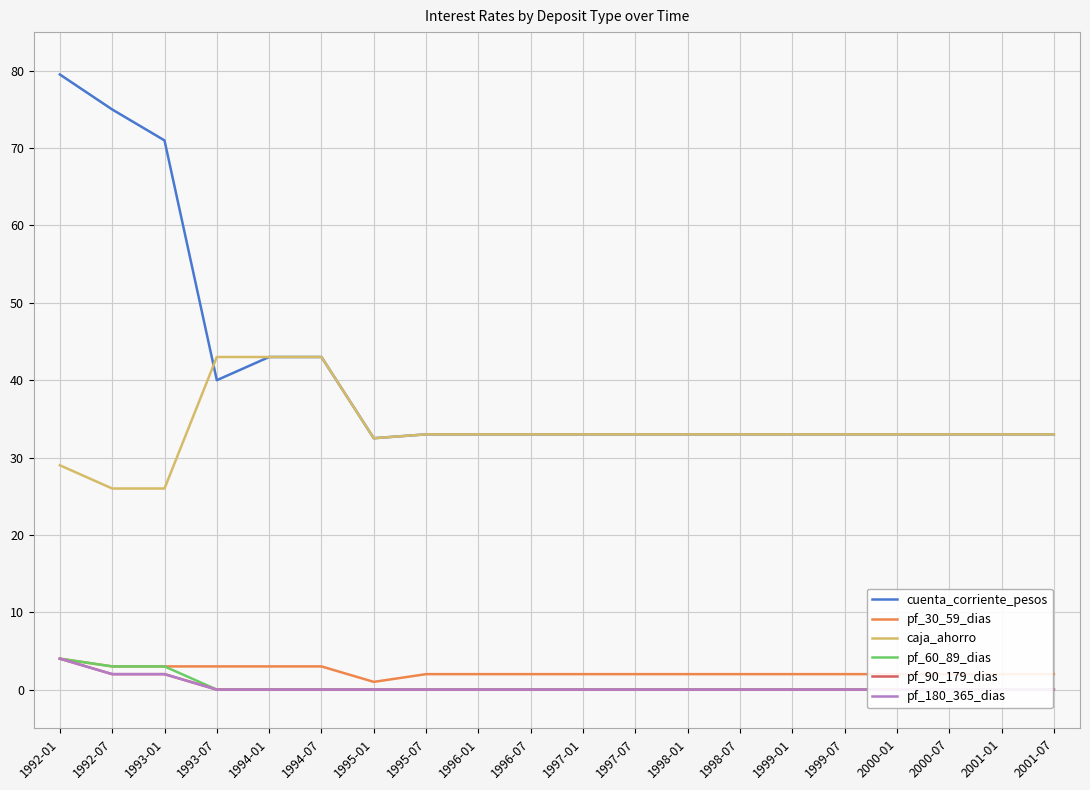

What is the difference between the highest and lowest values at 1998-01?

33.0